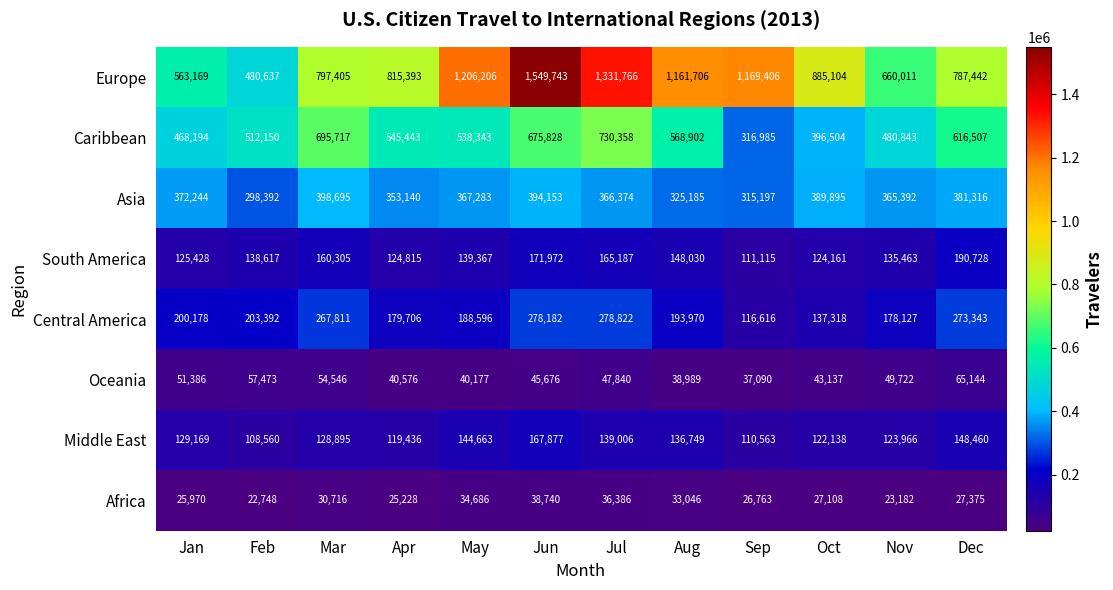

What is the minimum value shown in the chart?

22748